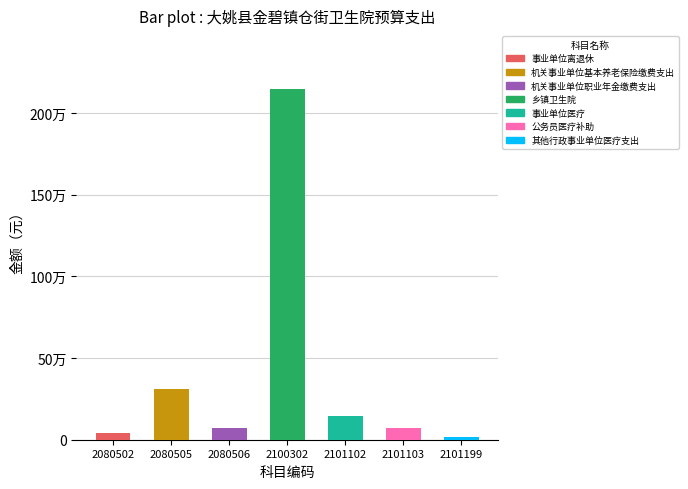

What is the sum of the 合计 values at 其他行政事业单位医疗支出 and 事业单位离退休?

60910